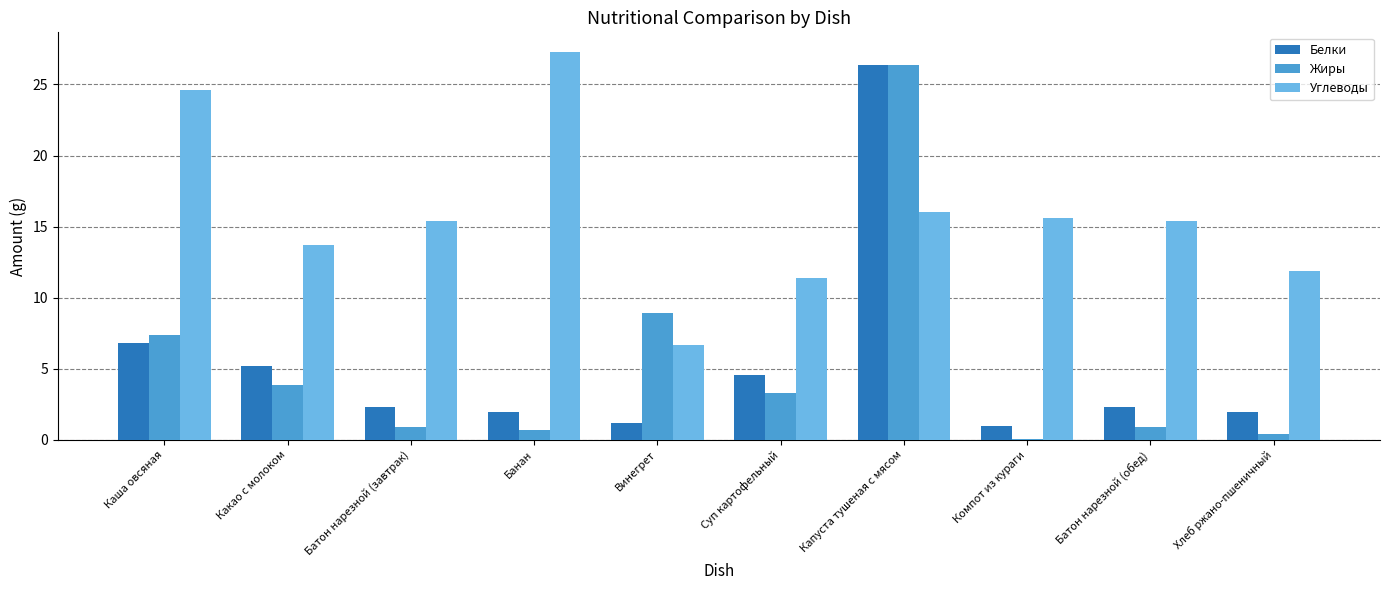

Which series has the largest range (max minus min)?

Жиры